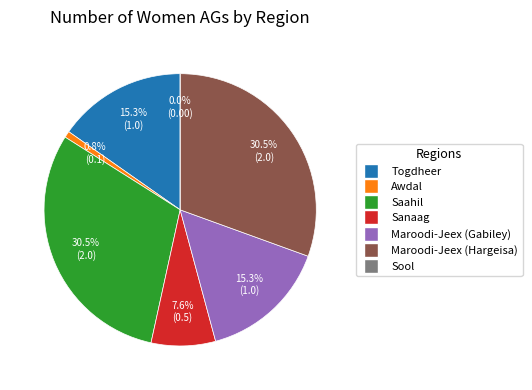

Rank the categories by value from highest to lowest.

Saahil, Maroodi-Jeex (Hargeisa), Togdheer, Maroodi-Jeex (Gabiley), Sanaag, Awdal, Sool